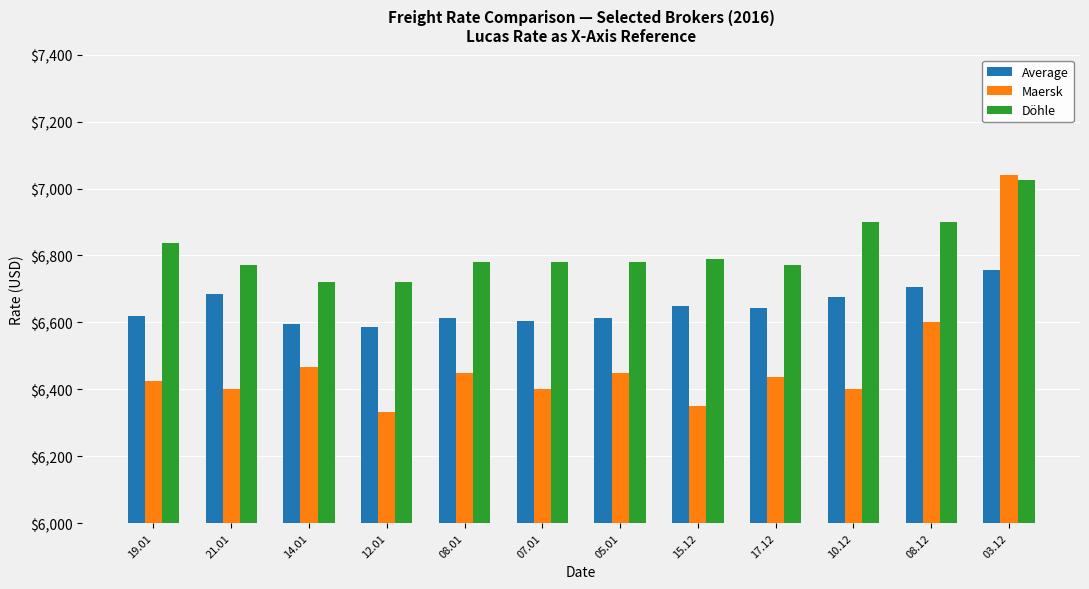

What is the value of the Maersk bar at the 4th from the left?

6333